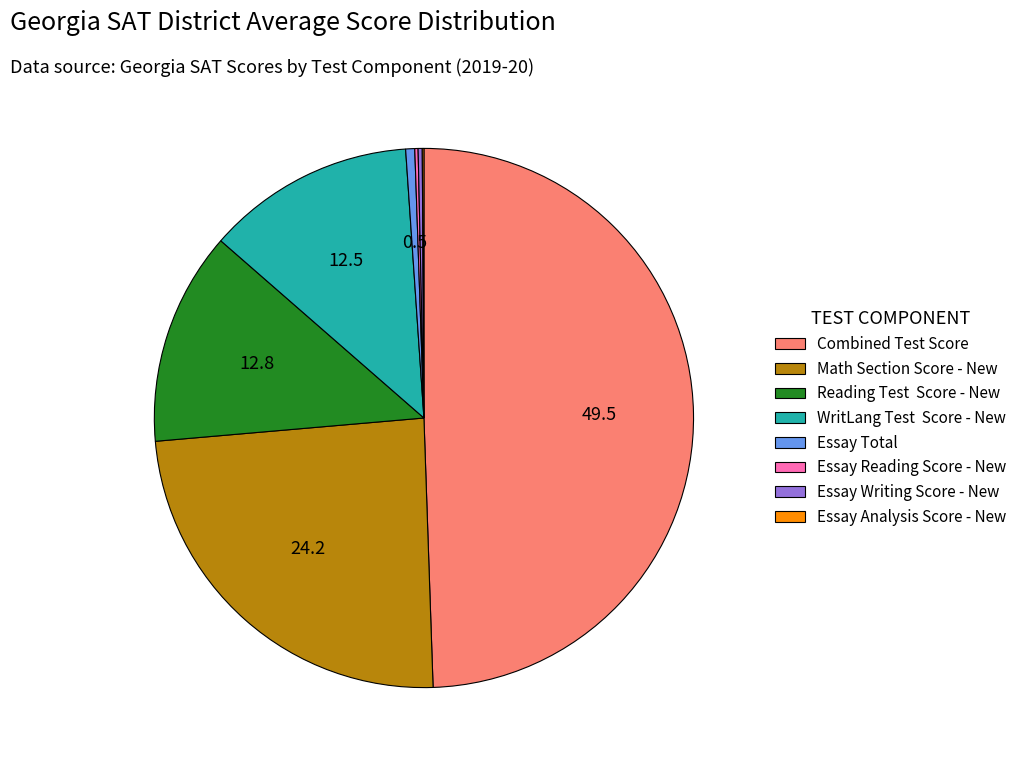

Between Math Section Score - New and Combined Test Score, which is larger?

Combined Test Score